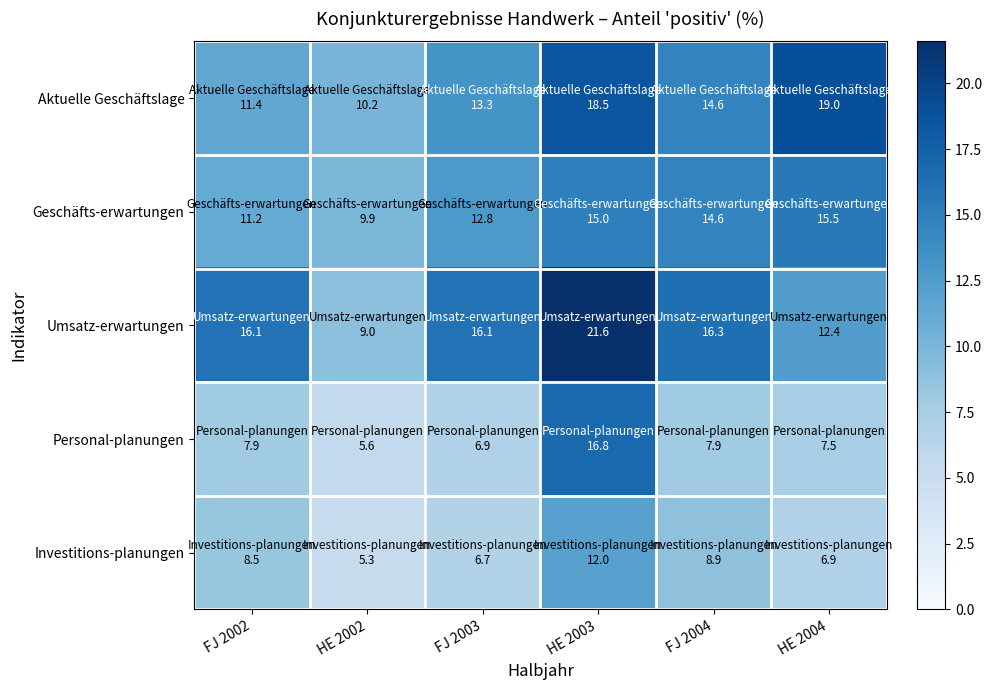

At which category is the sum across all series the highest?

HE 2003